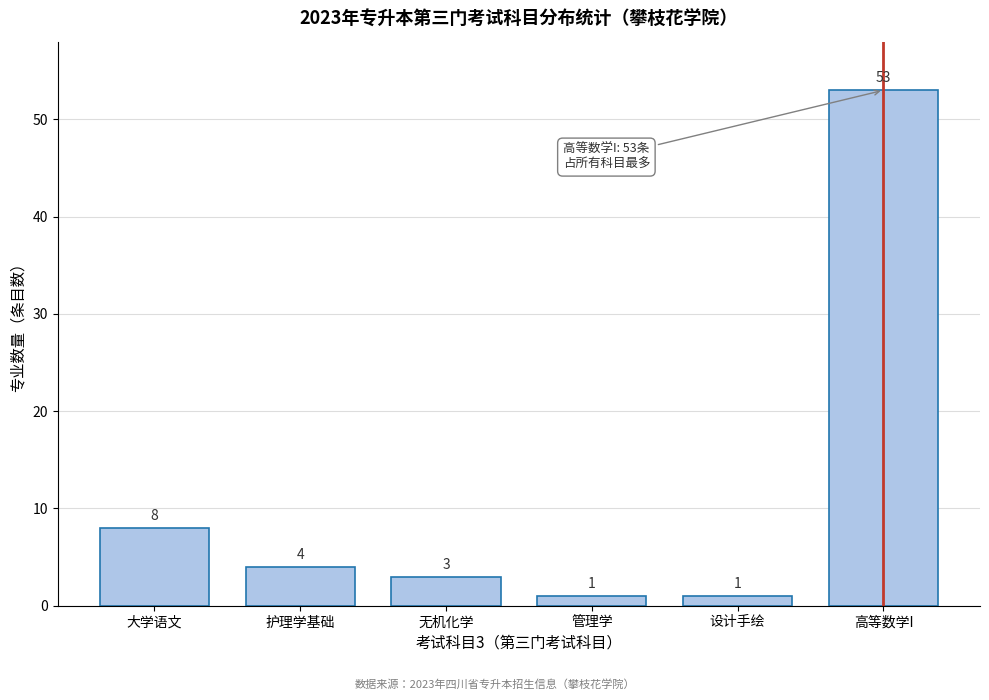

Reading left to right, what are all the values shown in this chart?

8	4	3	1	1	53